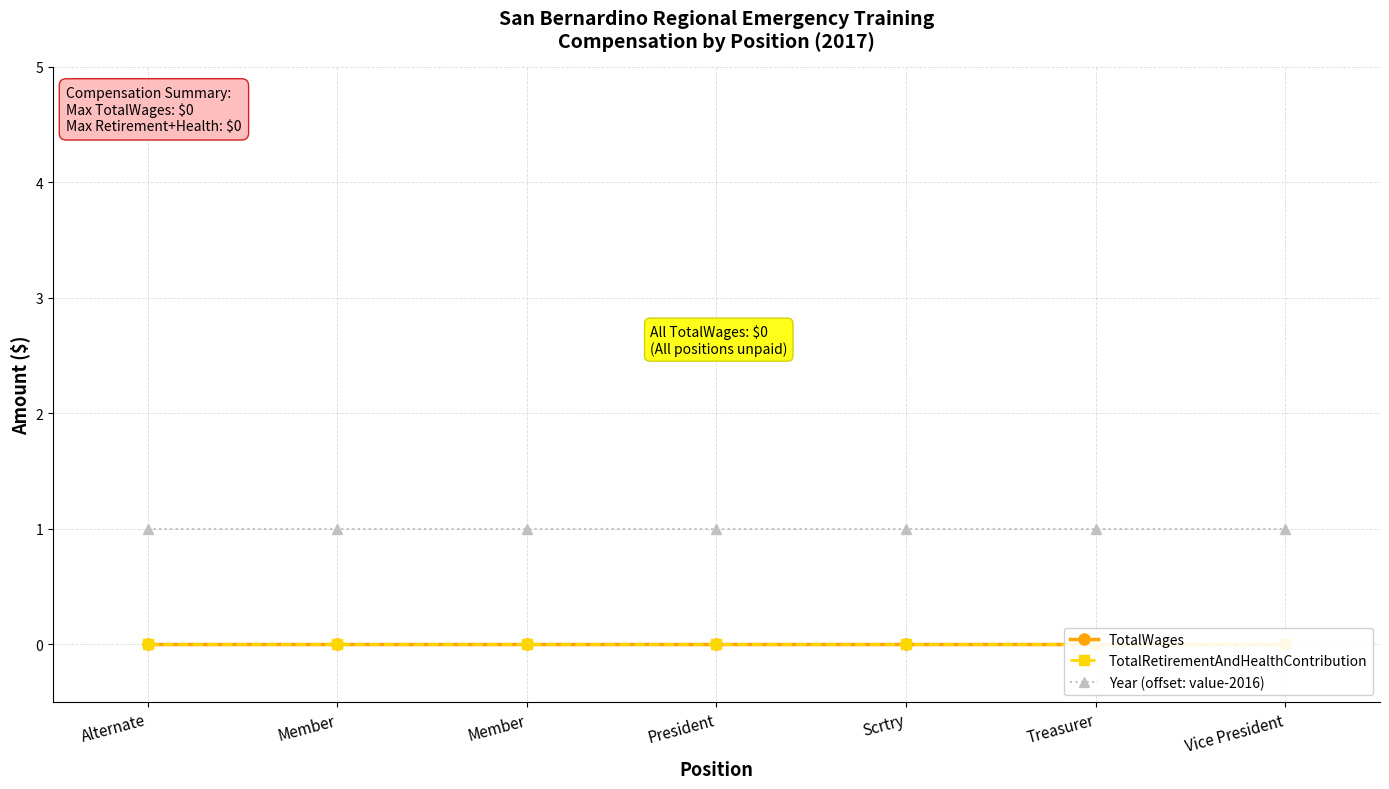

True or false: TotalRetirementAndHealthContribution and TotalWages cross at least once.

False